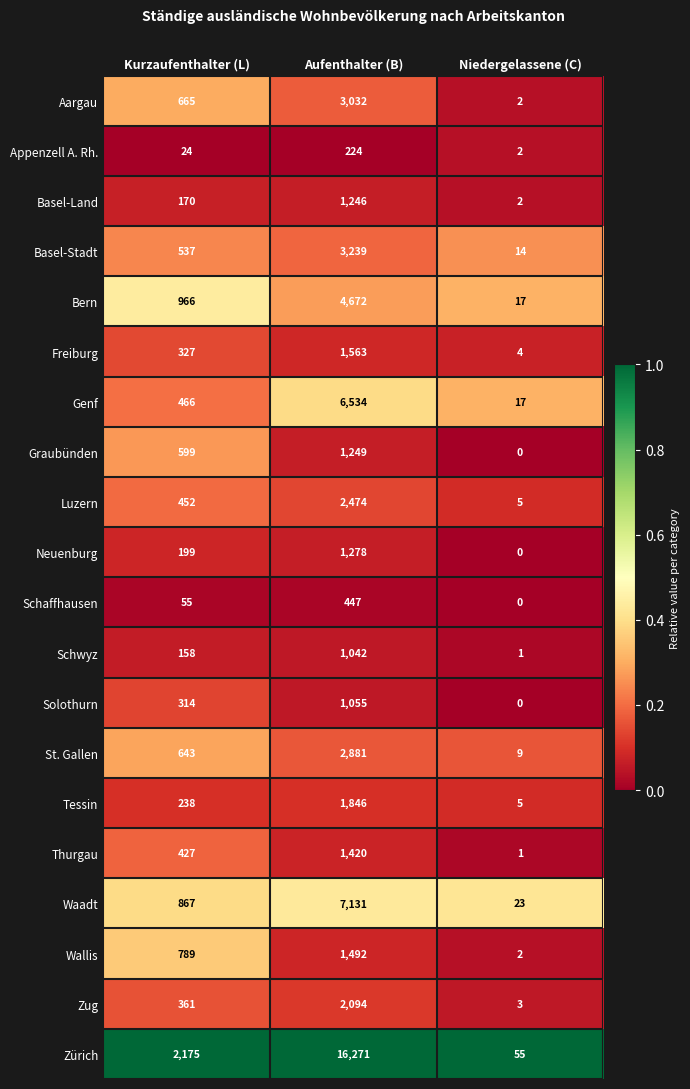

What is the total value across all series at Kurzaufenthalter (L)?

10432